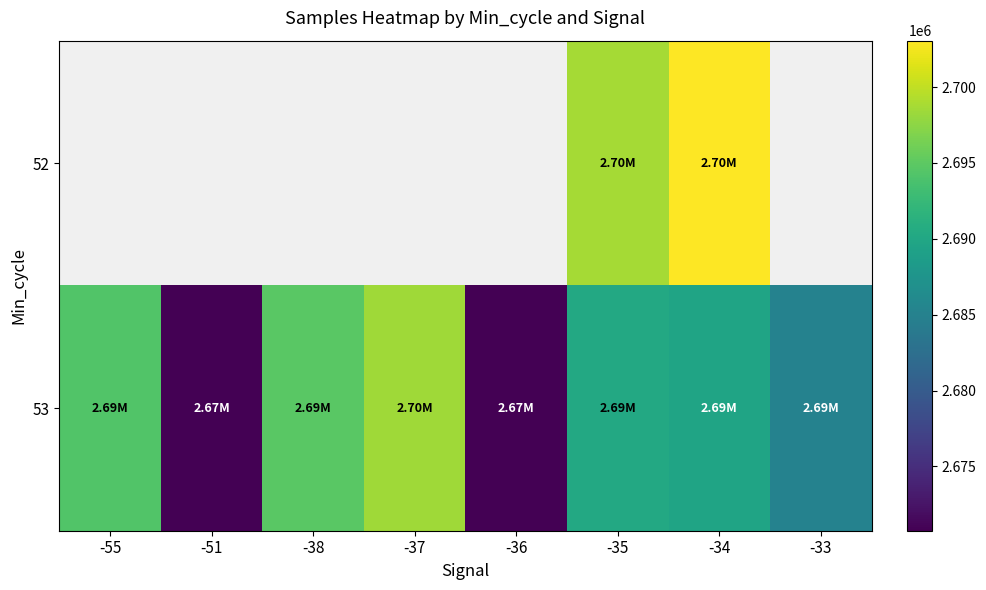

Rank the series by their maximum value, from highest to lowest.

52, 53